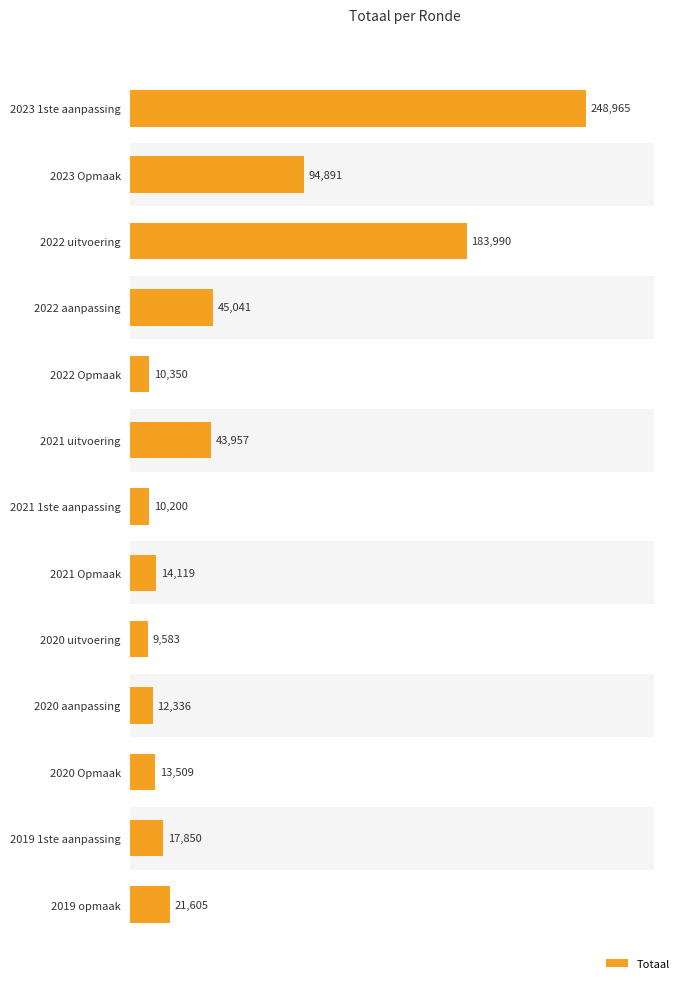

Reading left to right, list all the values displayed in this chart.

248965	94891	183990	45041	10350	43957	10200	14119	9583	12336	13509	17850	21605